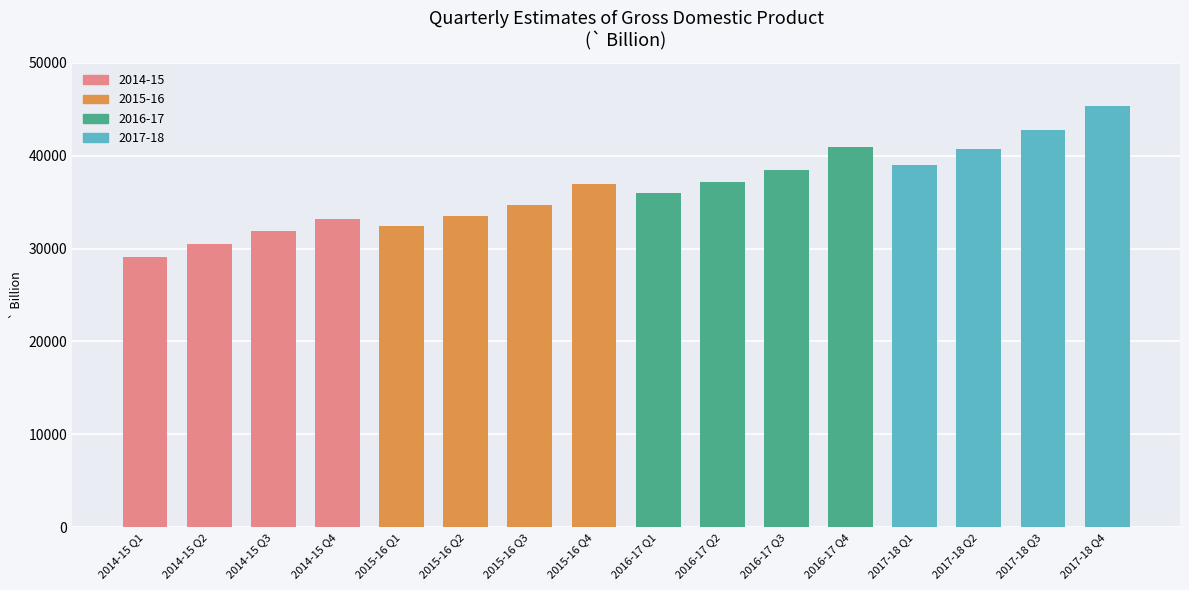

What is the approximate value at 2017-18 Q2?

40677.9